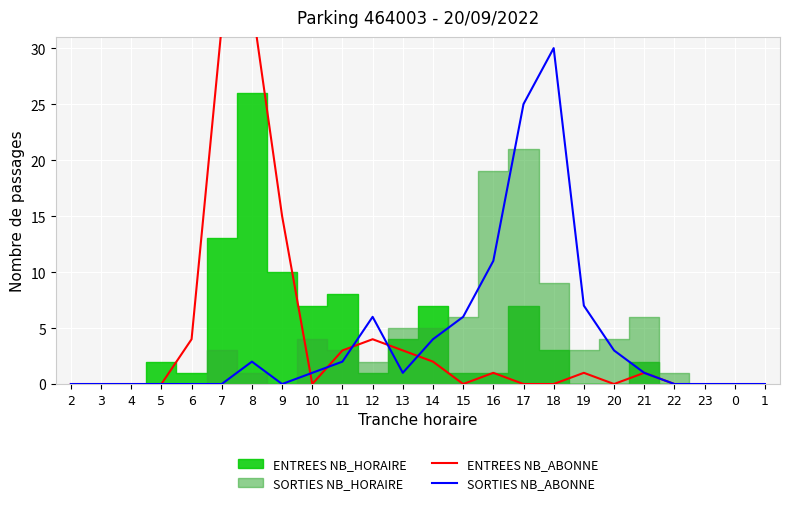

The SORTIES NB_ABONNE series shows 15 at 9. True or false?

False